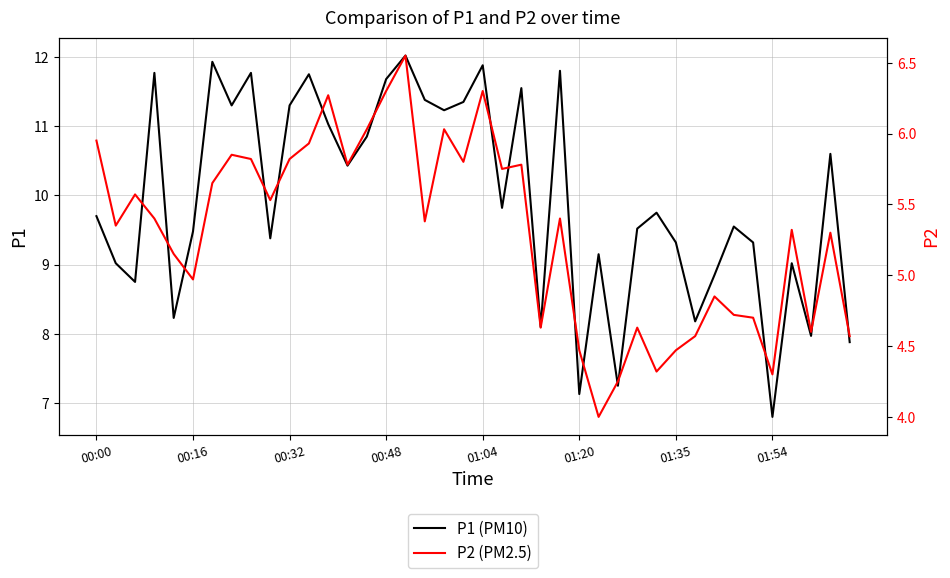

How many data points in P1 are less than 9?

10